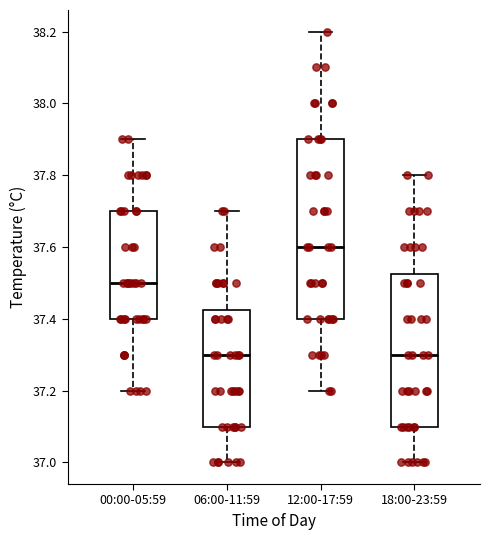

Which box has the highest median line?

12:00-17:59